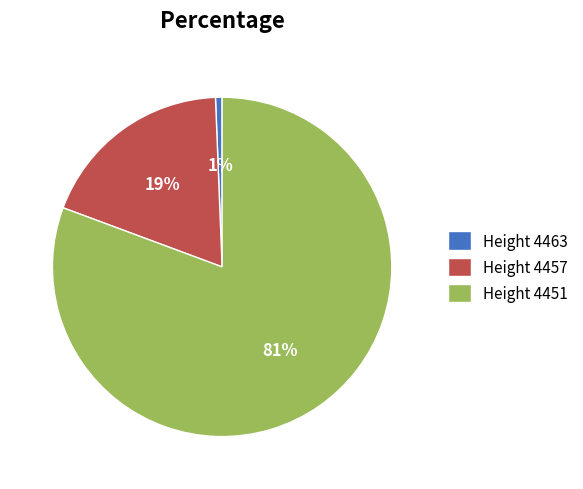

To the nearest percent, what portion does Height 4463 represent?

1%